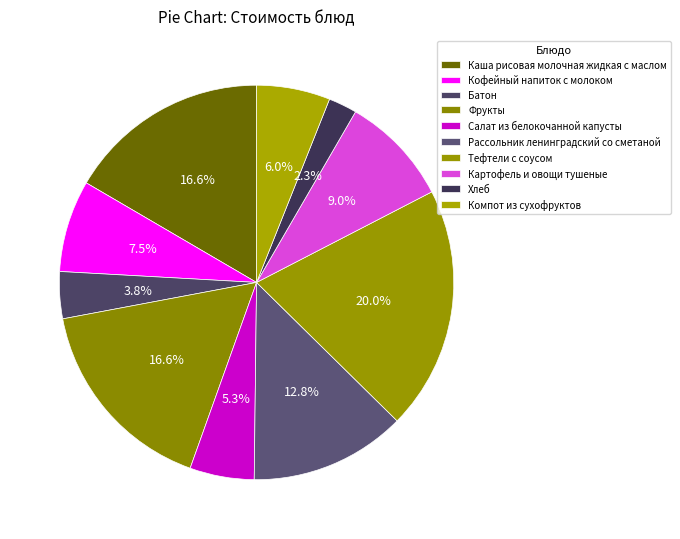

True or false: Тефтели с соусом accounts for 13% of the total.

False